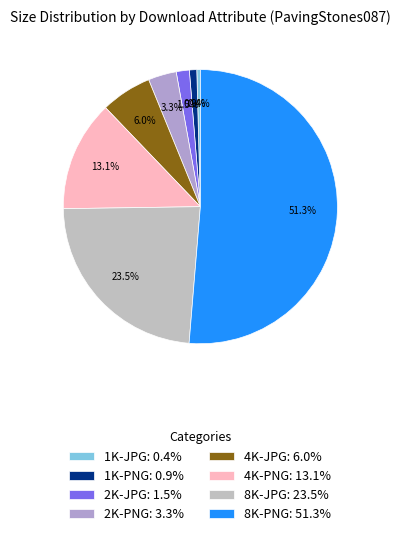

What is the largest slice in the pie chart?

8K-PNG